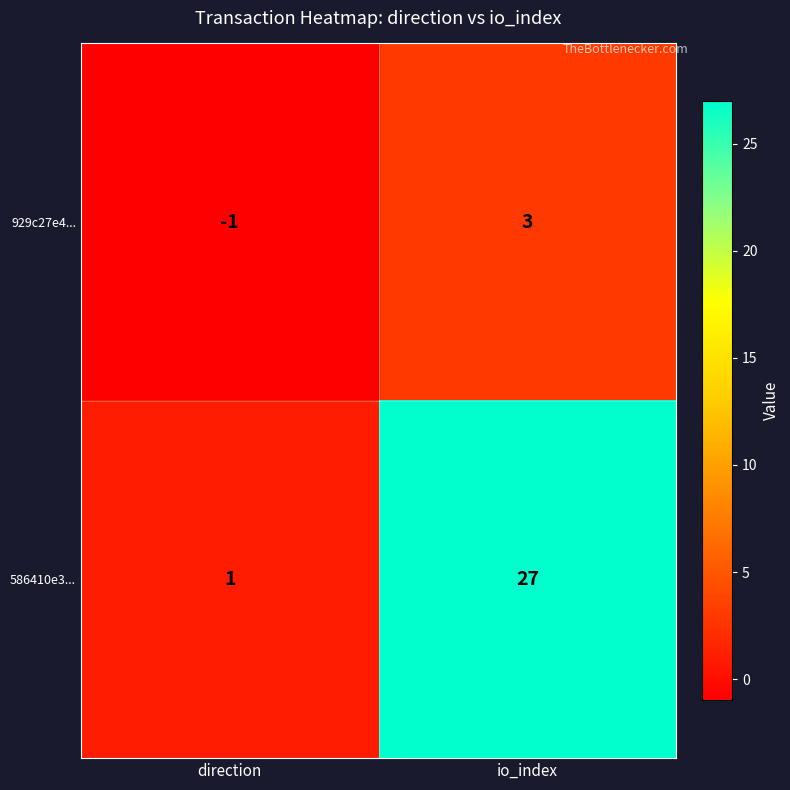

Is it true that 929c27e4... equals 3 at io_index?

True